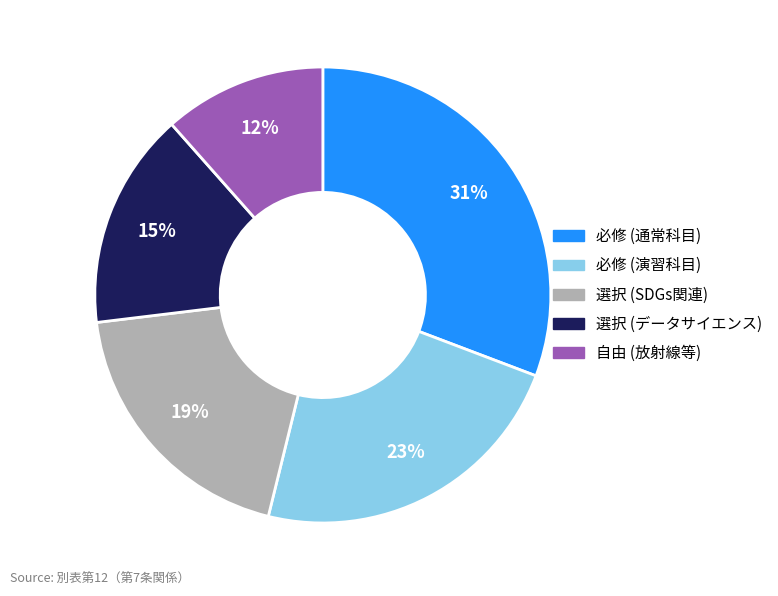

To the nearest percent, what is the average slice percentage?

20%